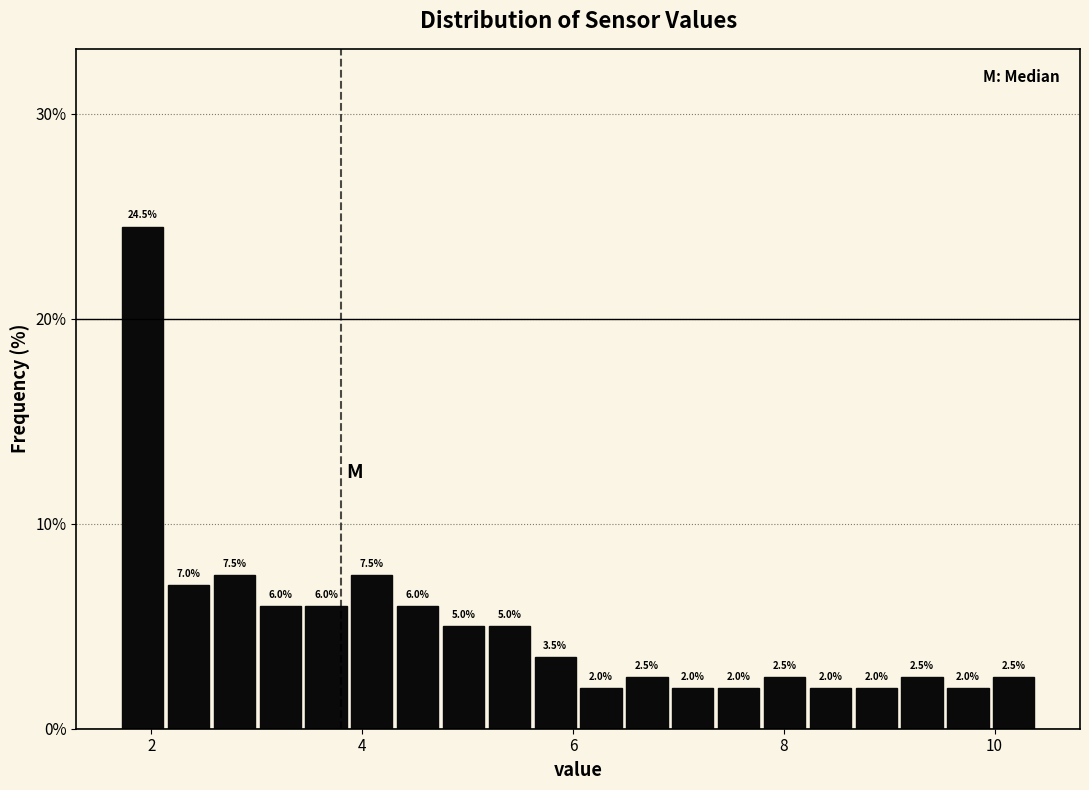

Around what value on the x-axis is the tallest bar? Give the approximate position of its centre, as read against the axis.

2.0